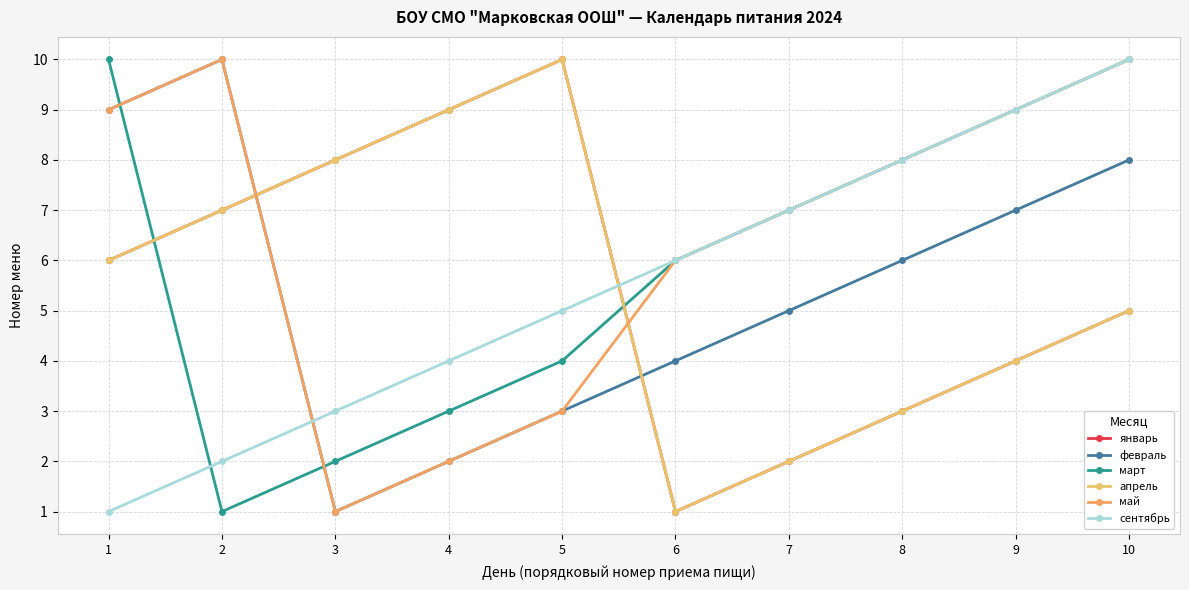

What is the lowest value of the январь series?

1